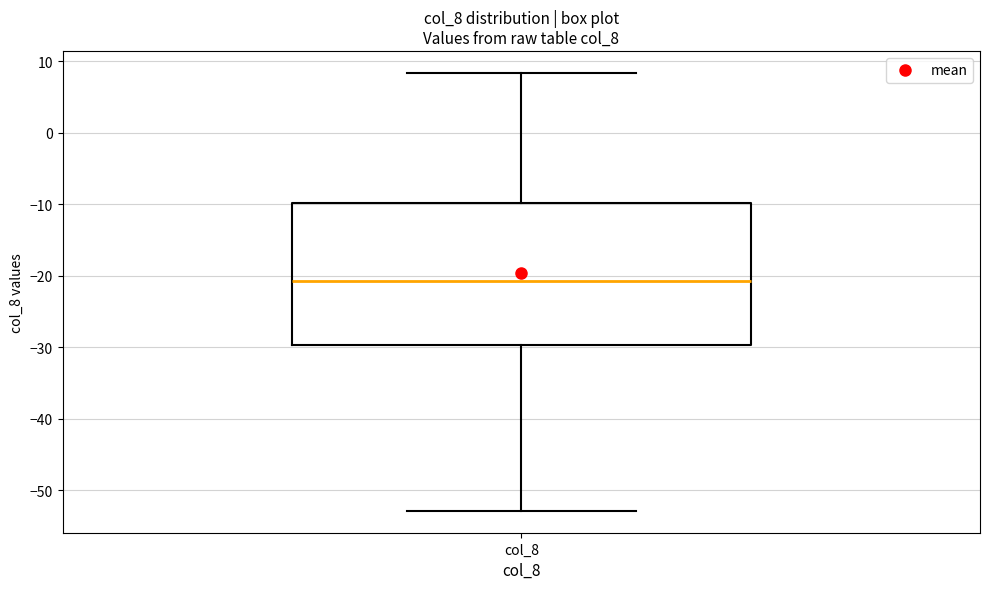

Where does the median line of the box for col_8 sit on the y-axis? The values are not printed on the chart, so give them approximately, as read against the axis.

-21